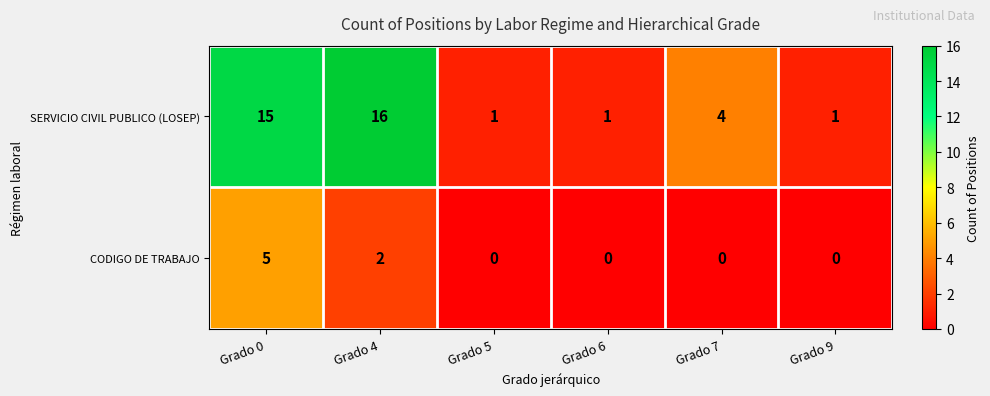

Which series has the largest total across all categories?

SERVICIO CIVIL PUBLICO (LOSEP)